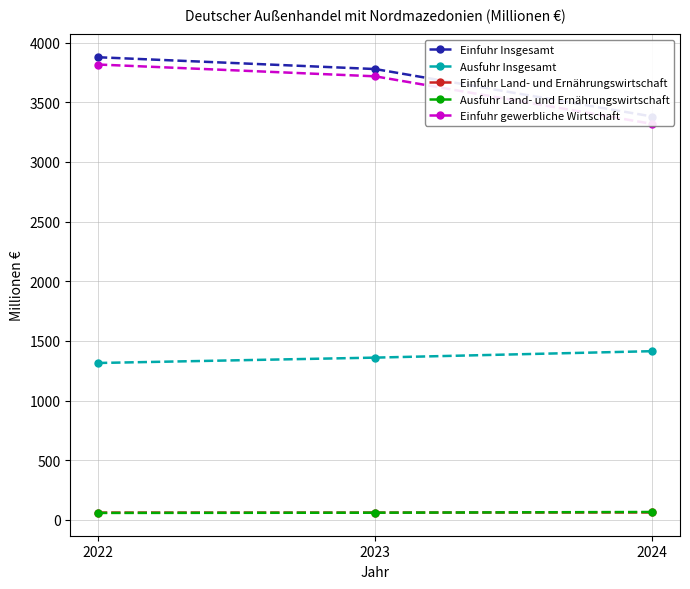

At which category is the sum across all series the highest?

2022